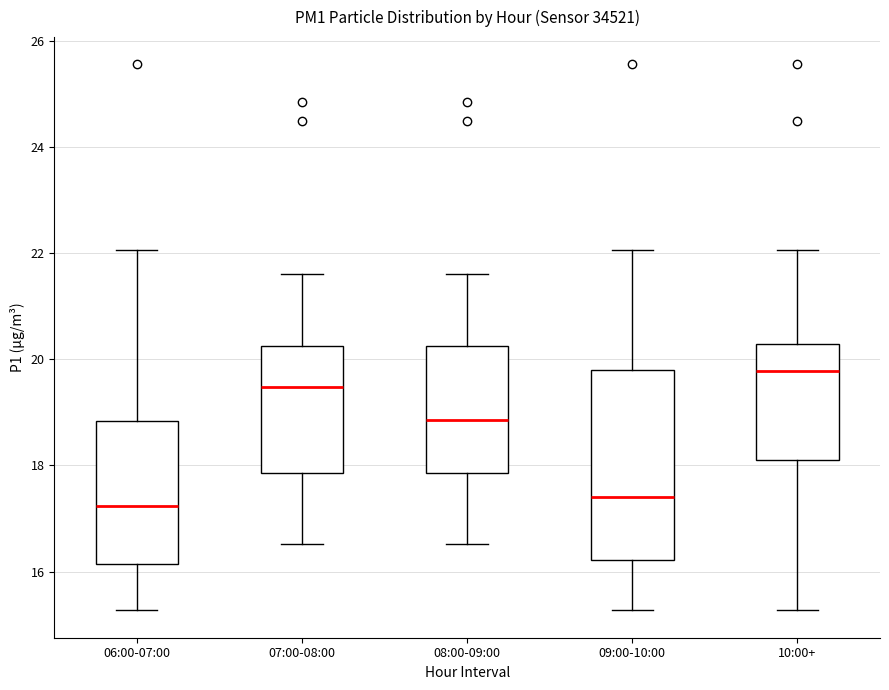

Where does the lower whisker of the box for 06:00-07:00 end on the y-axis? The values are not printed on the chart, so give them approximately, as read against the axis.

15.2